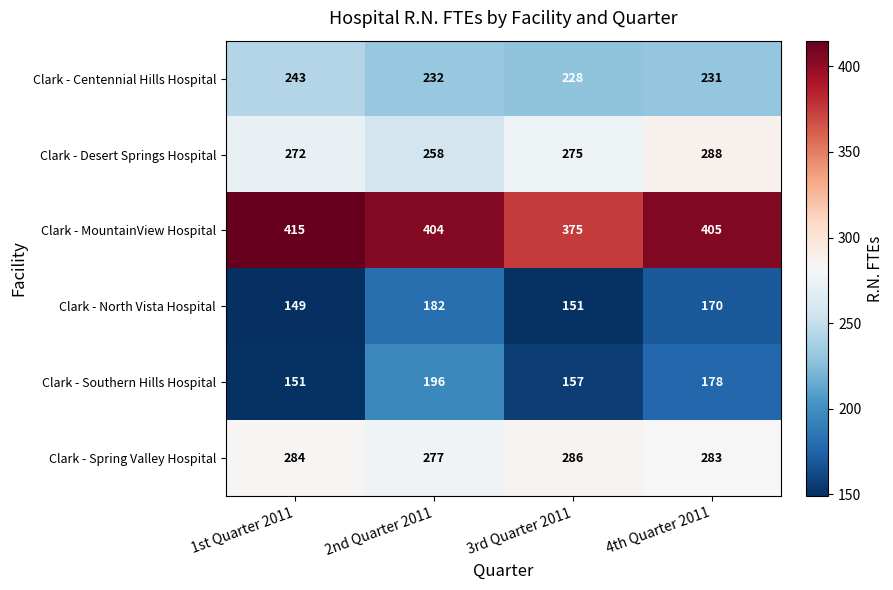

At which category is the sum across all series the highest?

4th Quarter 2011